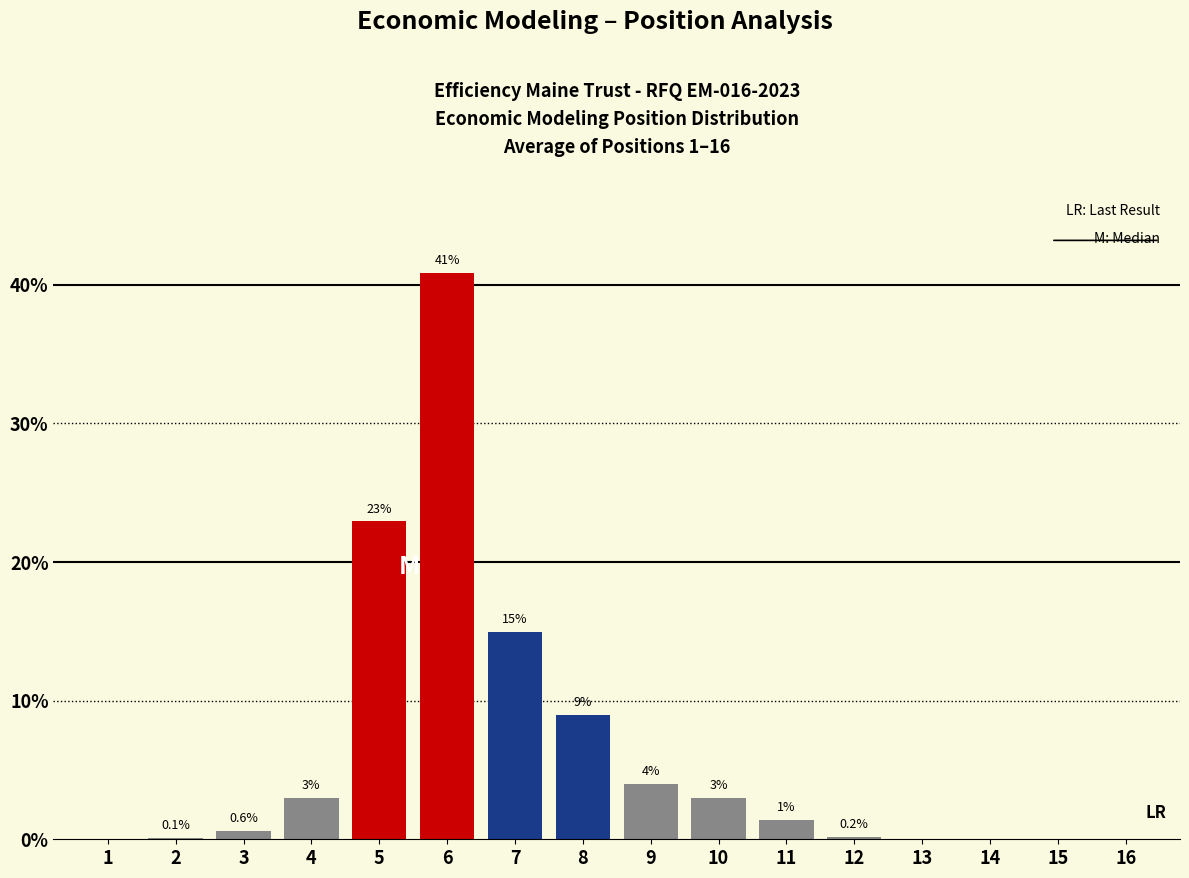

Reading right to left, transcribe all the data shown in this chart.

16=0.0	15=0.0	14=0.0	13=0.0	12=0.2	11=1.4	10=3.0	9=4.0	8=9.0	7=15.0	6=40.9	5=22.9	4=3.0	3=0.6	2=0.1	1=0.0